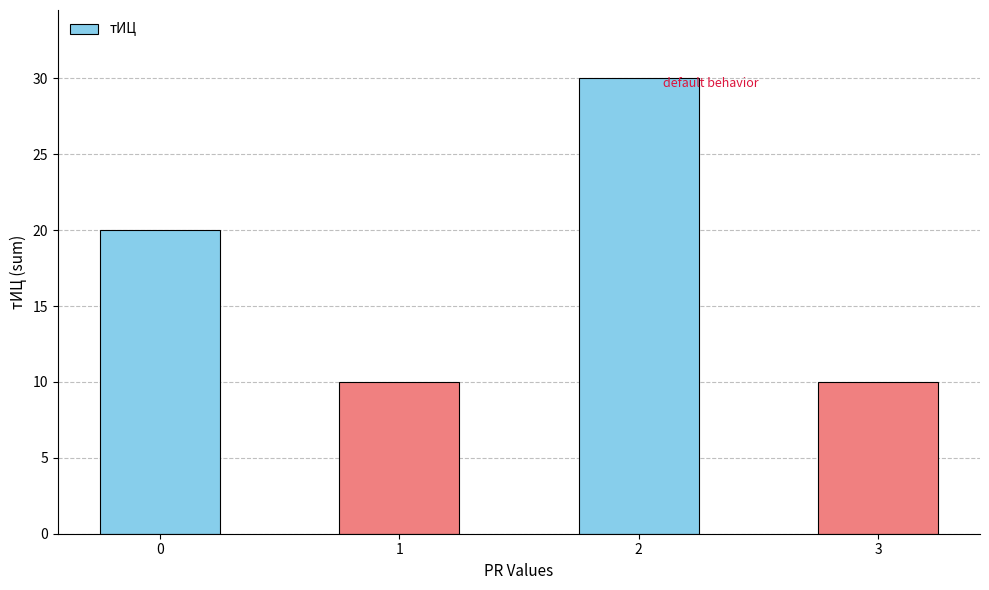

Is it true that the value at 0 is 20?

True